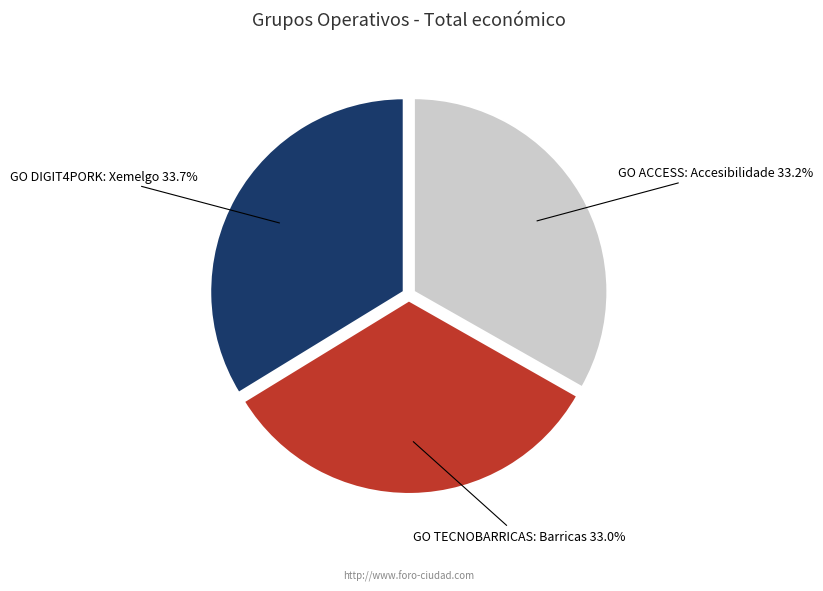

Is it true that GO ACCESS: Accesibilidade is 47% of the pie?

False